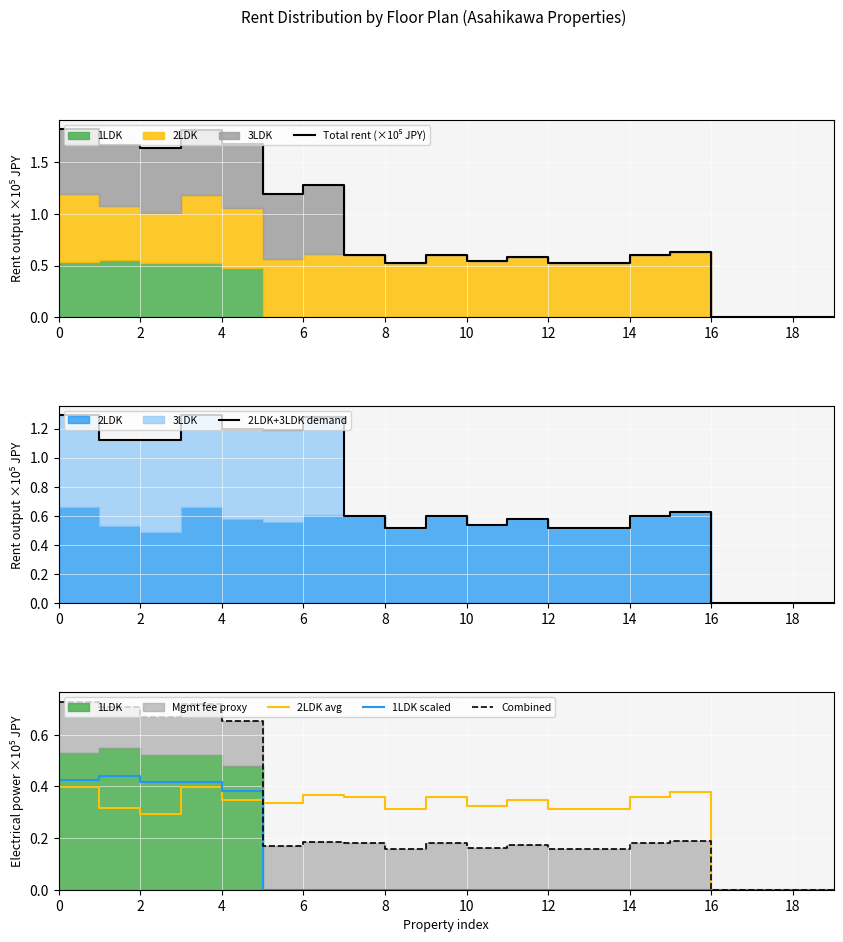

Does the chart display data point markers on the line(s)?

No